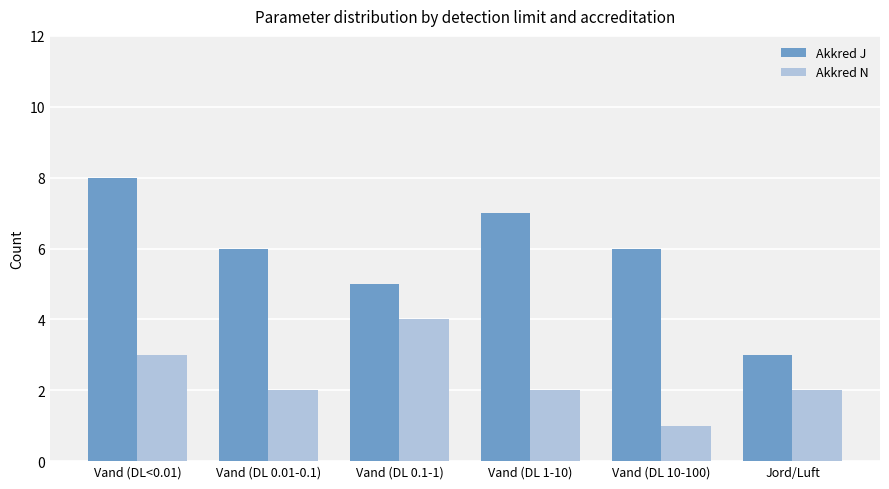

List the series in order of their peak value, highest first.

Akkred J, Akkred N